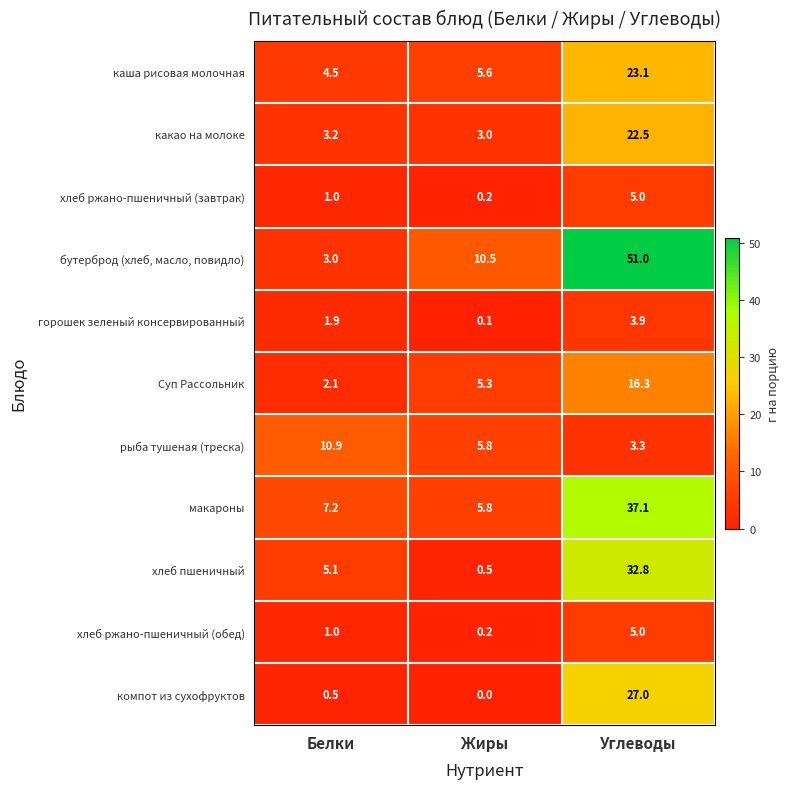

At which category is the sum across all series the highest?

Углеводы